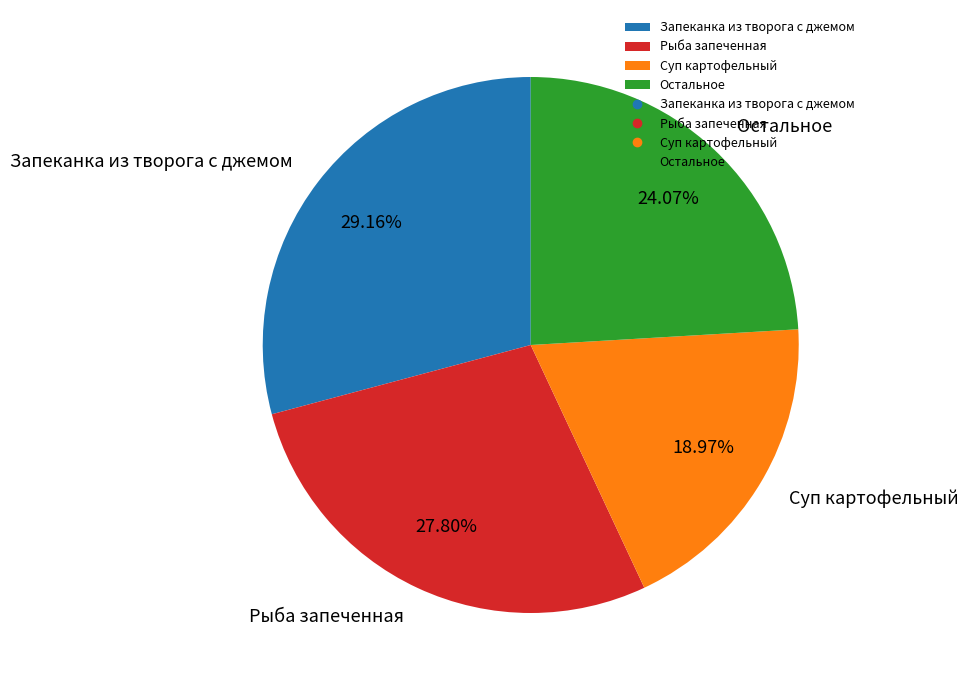

Does any single category account for the majority?

No